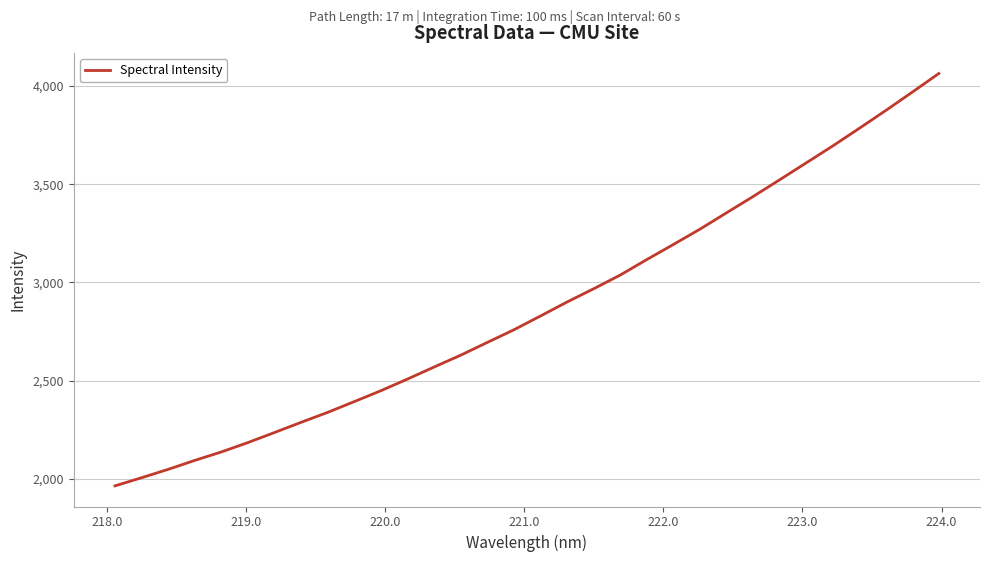

What is the smallest value displayed?

1963.8